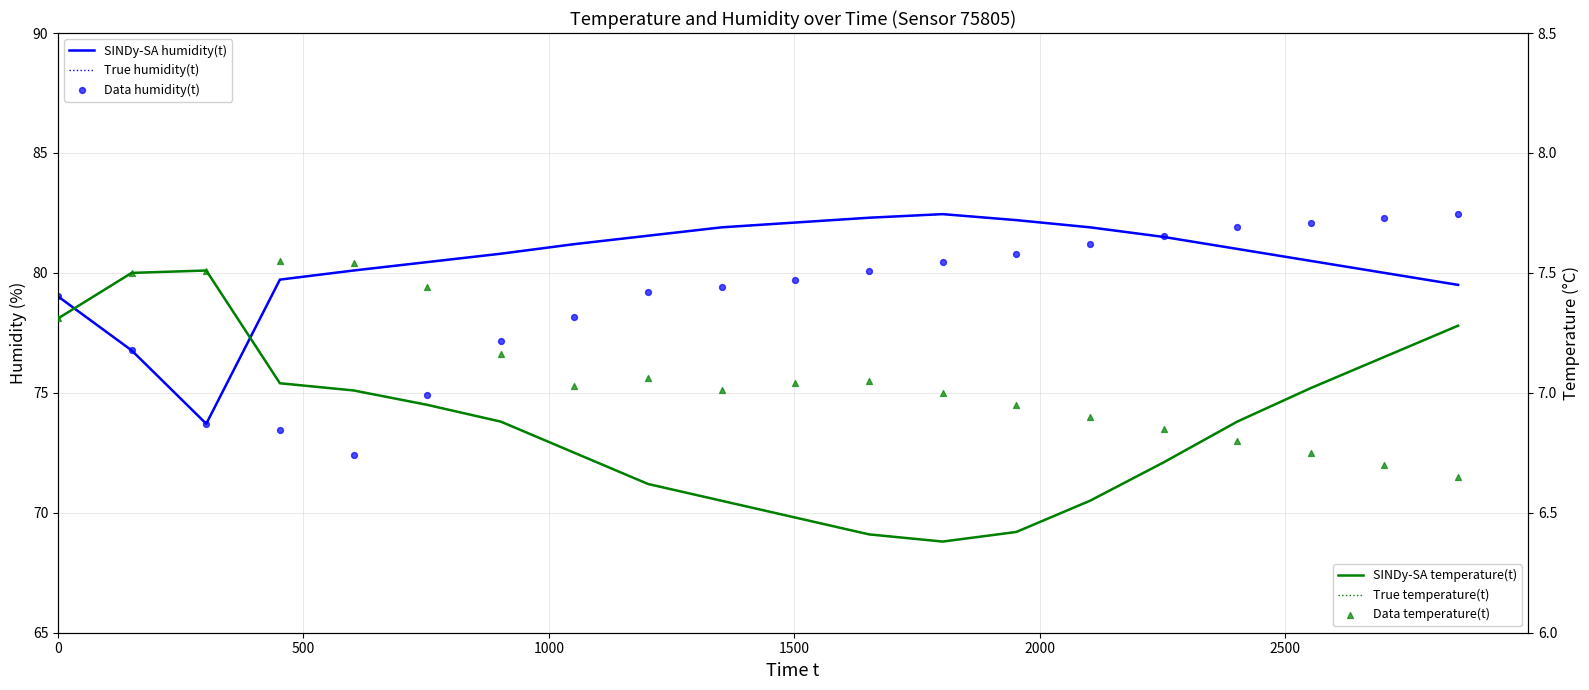

Which series contains the highest Y value?

SINDy-SA humidity(t)